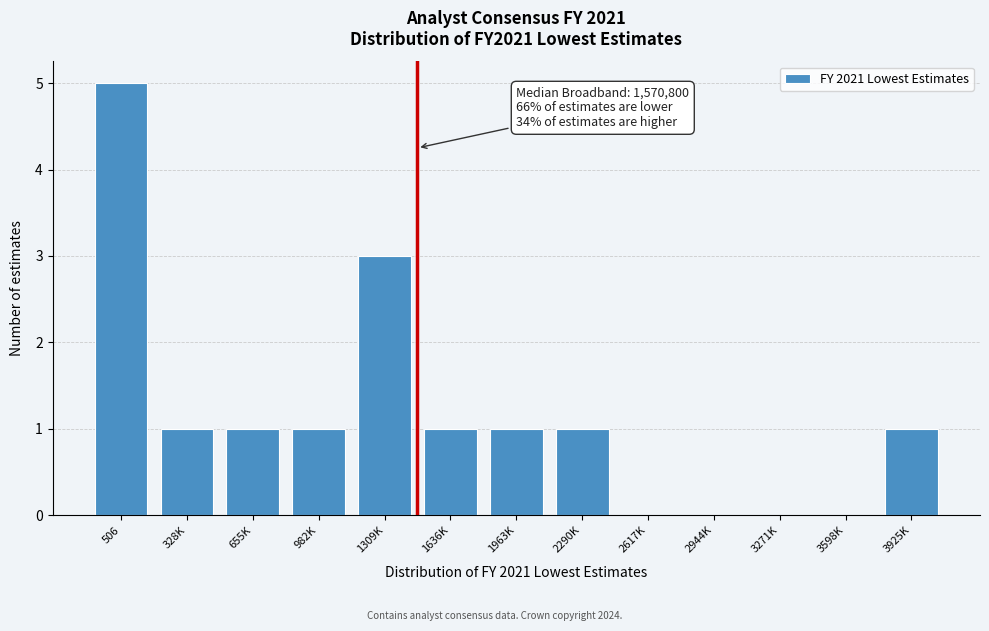

Reading left to right, transcribe all the data shown in this chart.

506=5	328K=1	655K=1	982K=1	1309K=3	1636K=1	1963K=1	2290K=1	2617K=0	2944K=0	3271K=0	3598K=0	3925K=1